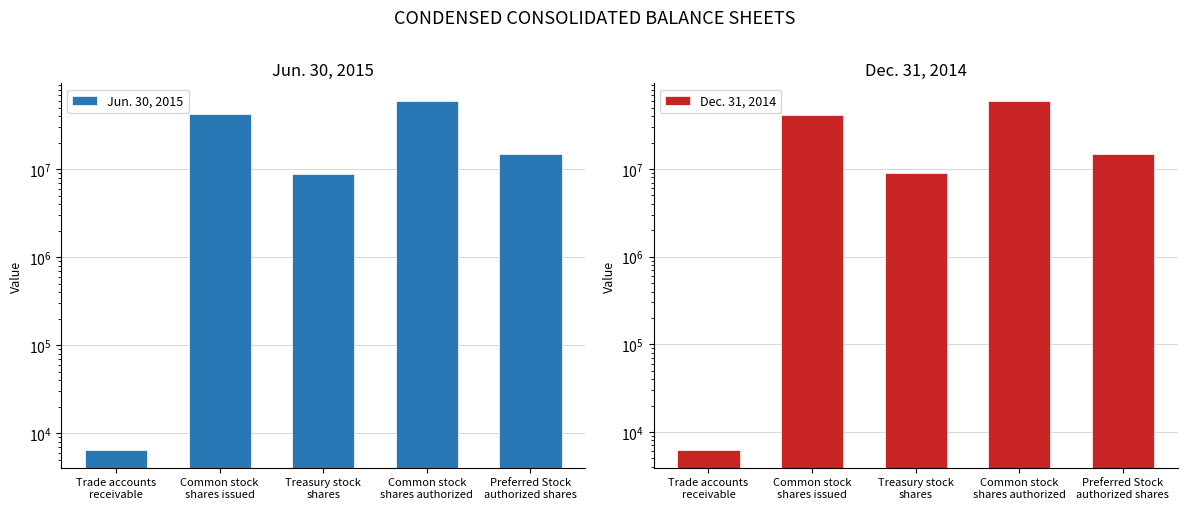

What is the total value across all series at Treasury stock
shares?

17806000